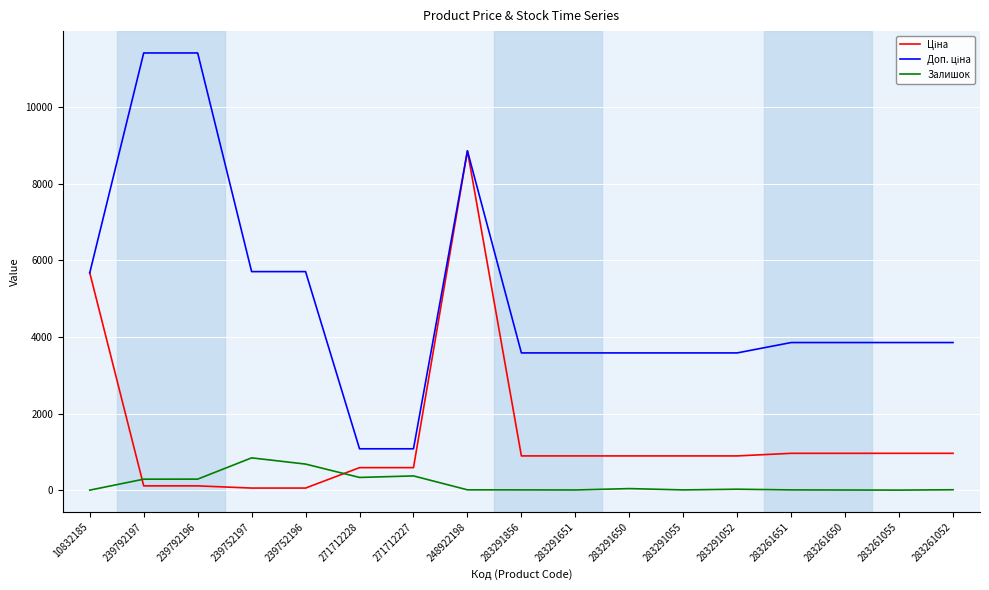

The Залишок series shows 6.0 at 283261650. True or false?

True